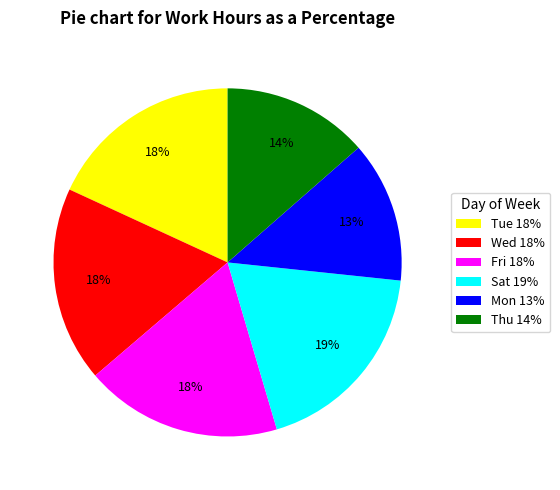

The Thu 14% slice represents 26% of the pie. True or false?

False